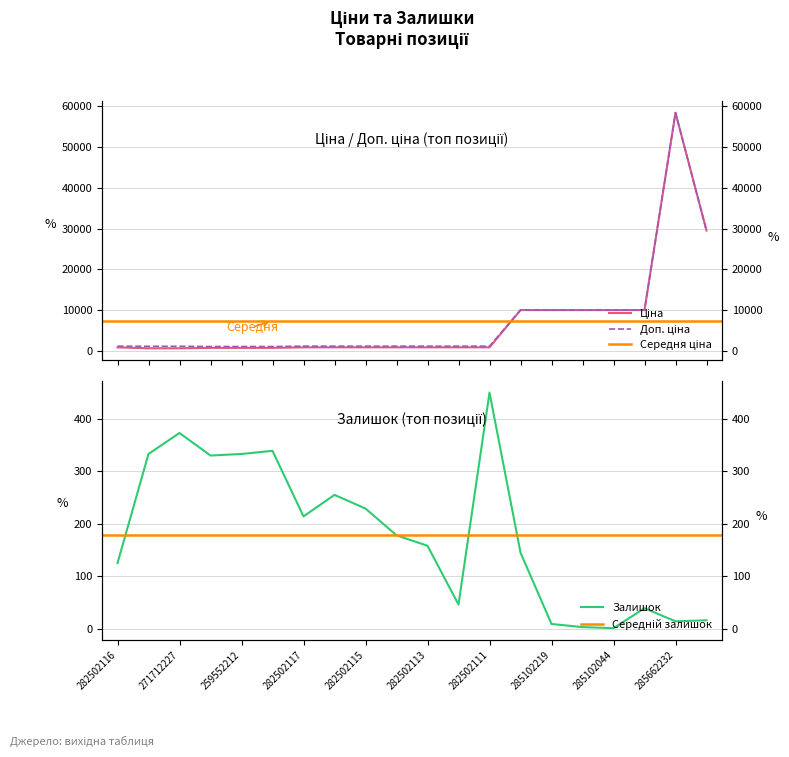

What is the difference between the highest and lowest values at 282502110?

854.2